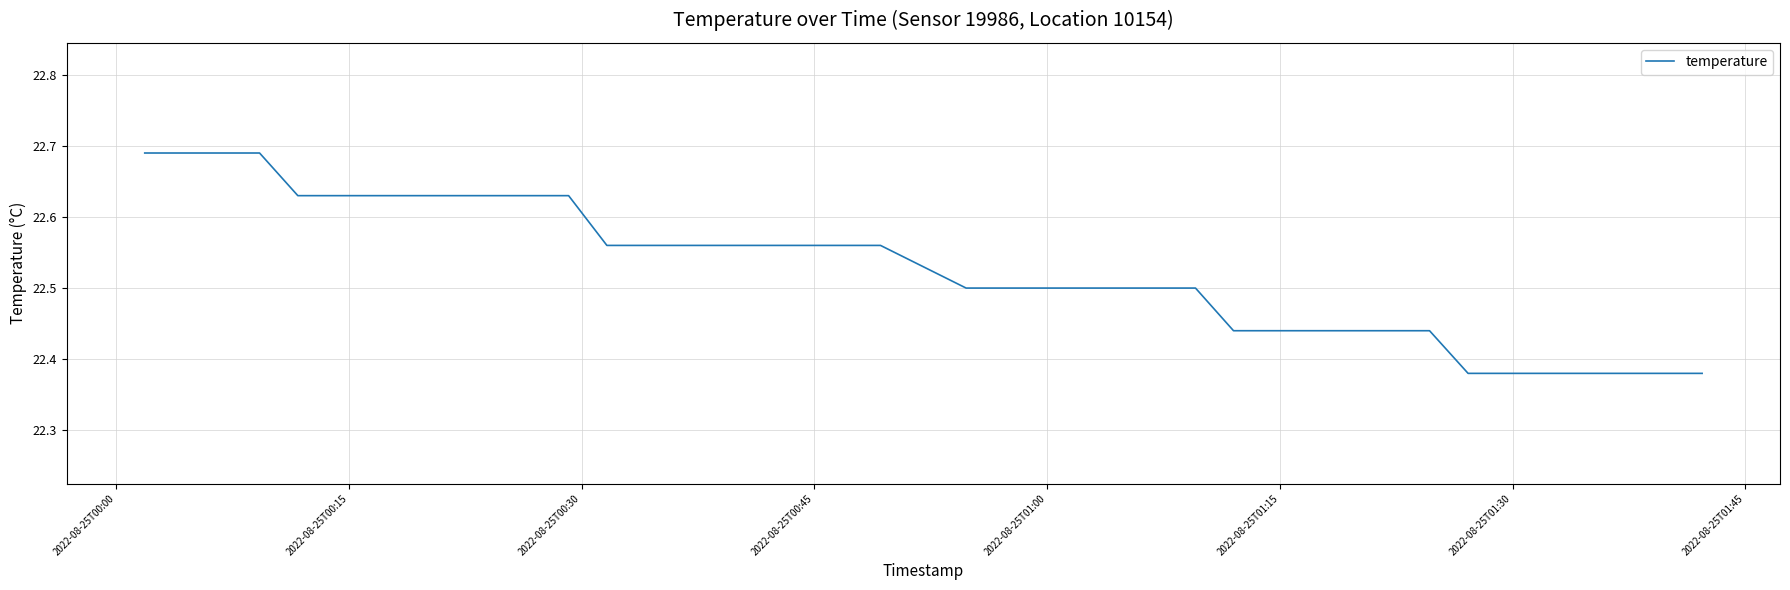

What is the difference between the maximum and minimum values?

0.3